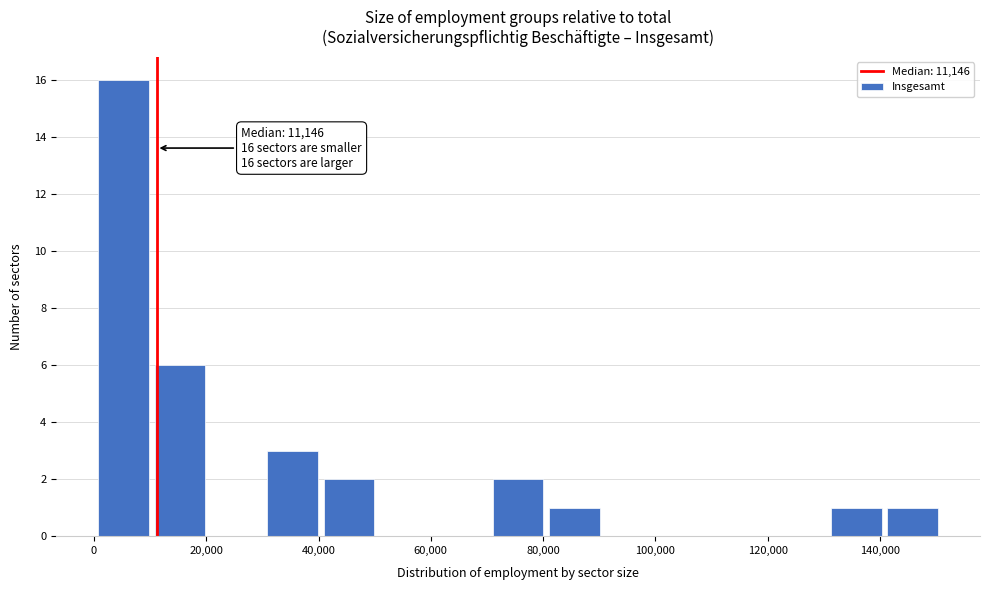

Over which range of the x-axis is the bar tallest?

0 to 10000